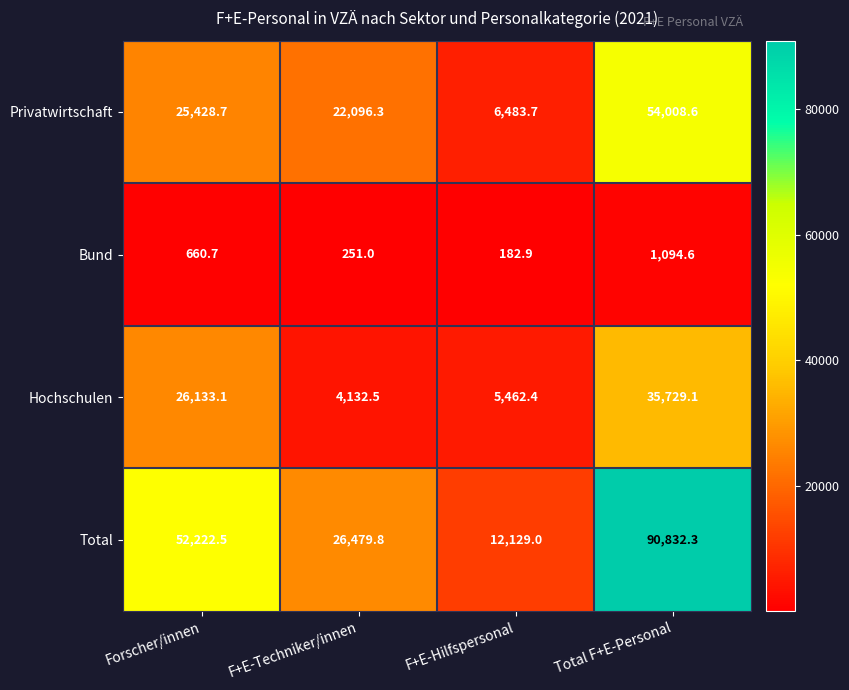

Rank the series by their maximum value, from lowest to highest.

Bund, Hochschulen, Privatwirtschaft, Total